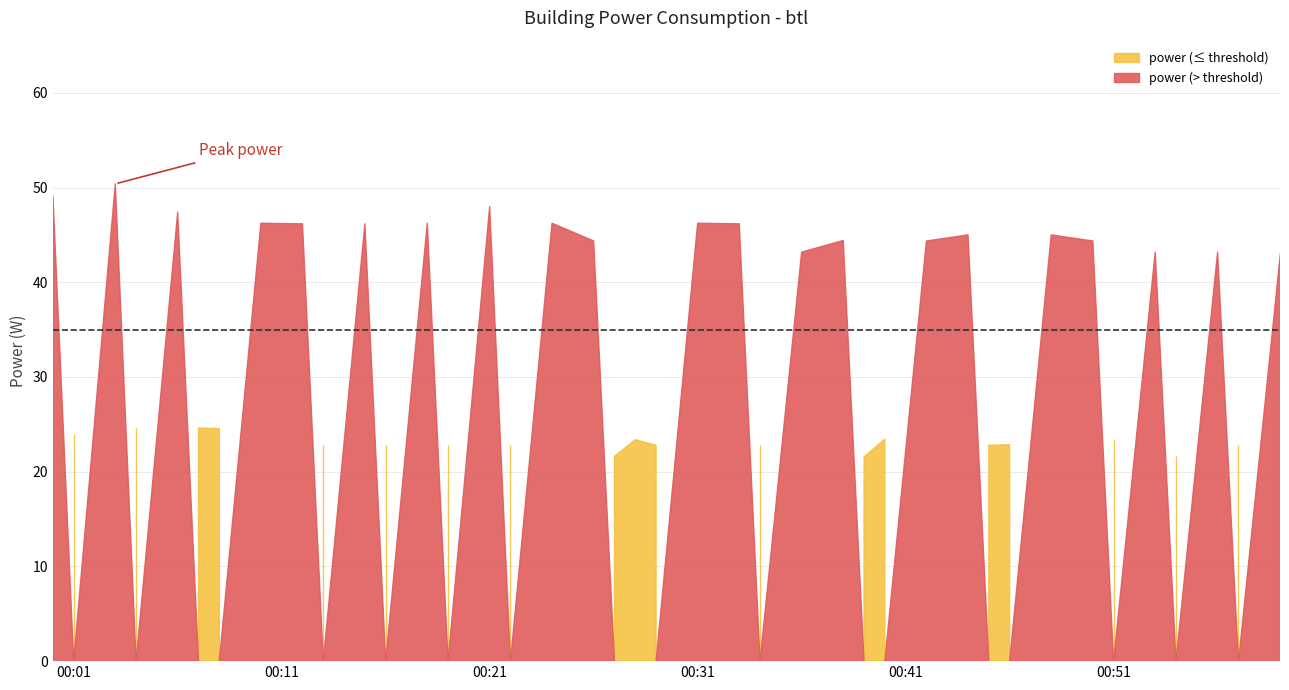

What is the value of the 10th point from the left?

22.9